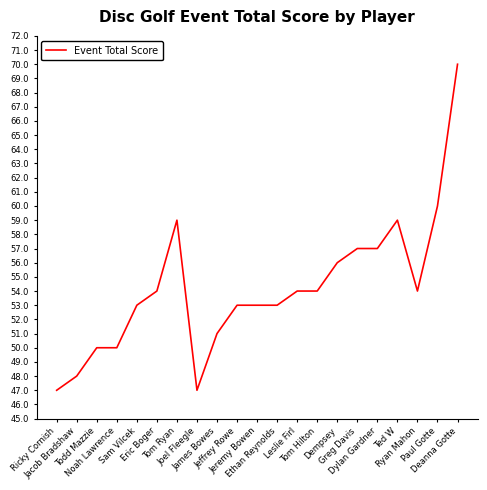

Approximately how many times larger is the value at Sam Vilcek compared to Ted W?

0.9